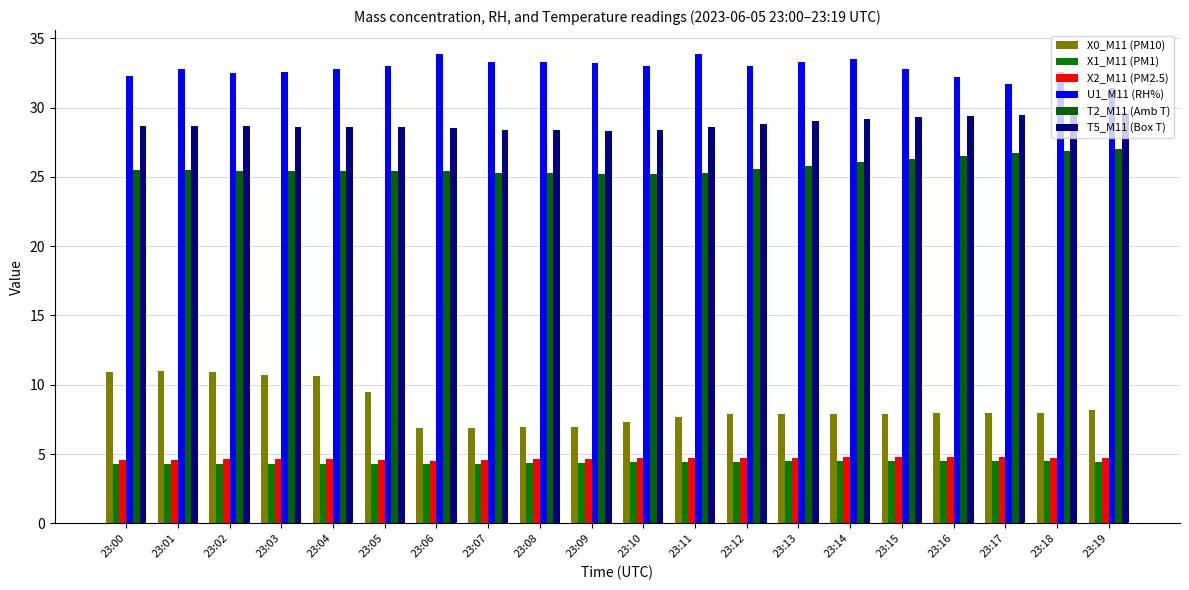

What is the difference between the maximum and minimum values in the T2_M11 (Amb T) series?

1.8